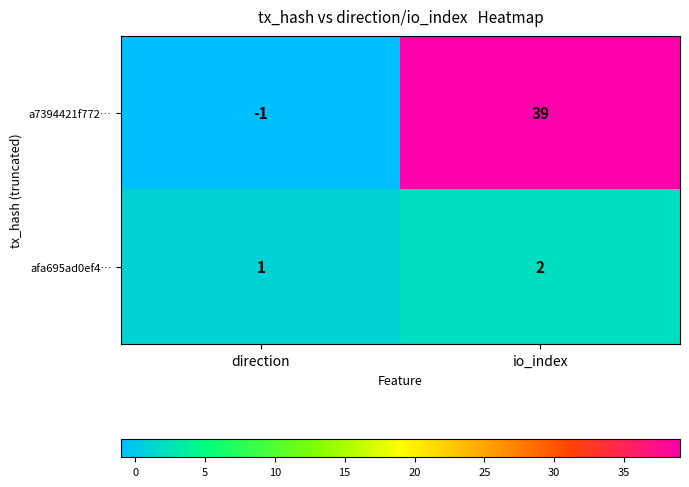

List the series in order of their overall mean, highest first.

a7394421f772…, afa695ad0ef4…